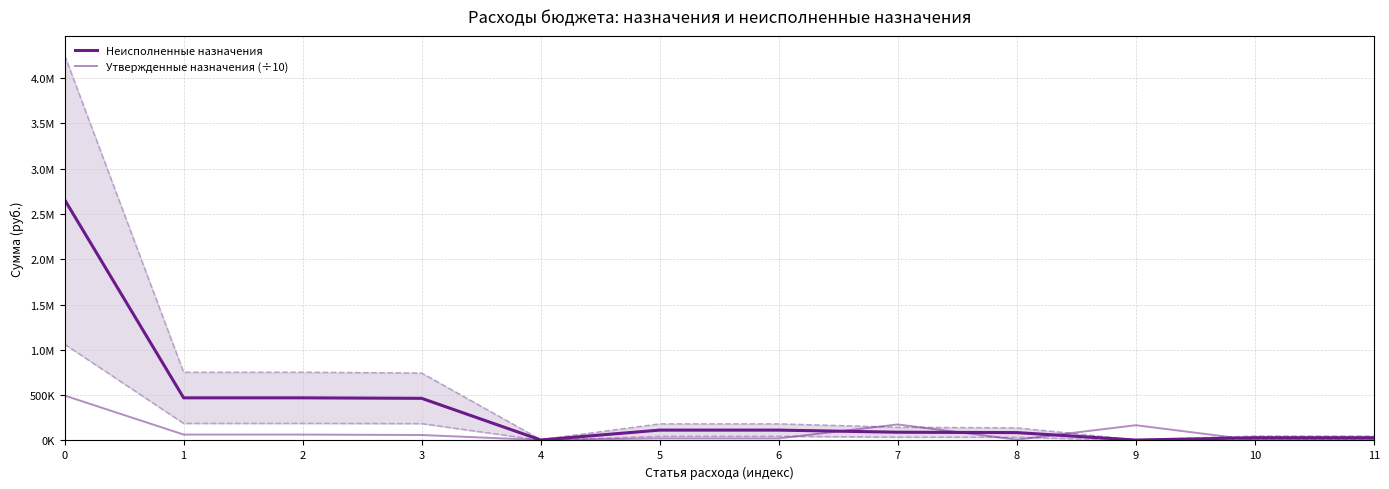

Which series has the largest range (max minus min)?

Неисполненные назначения